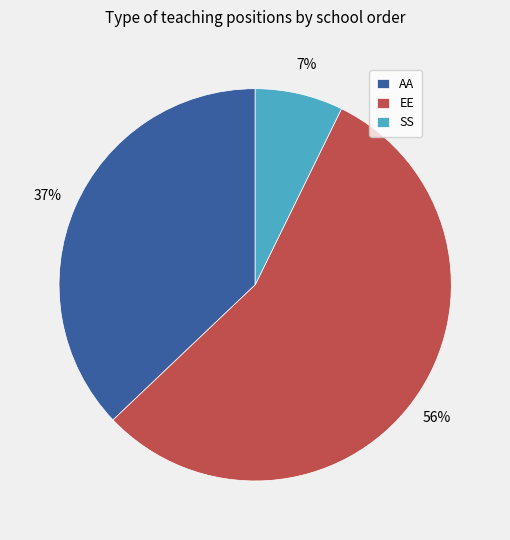

What is the smallest slice in the pie chart?

SS